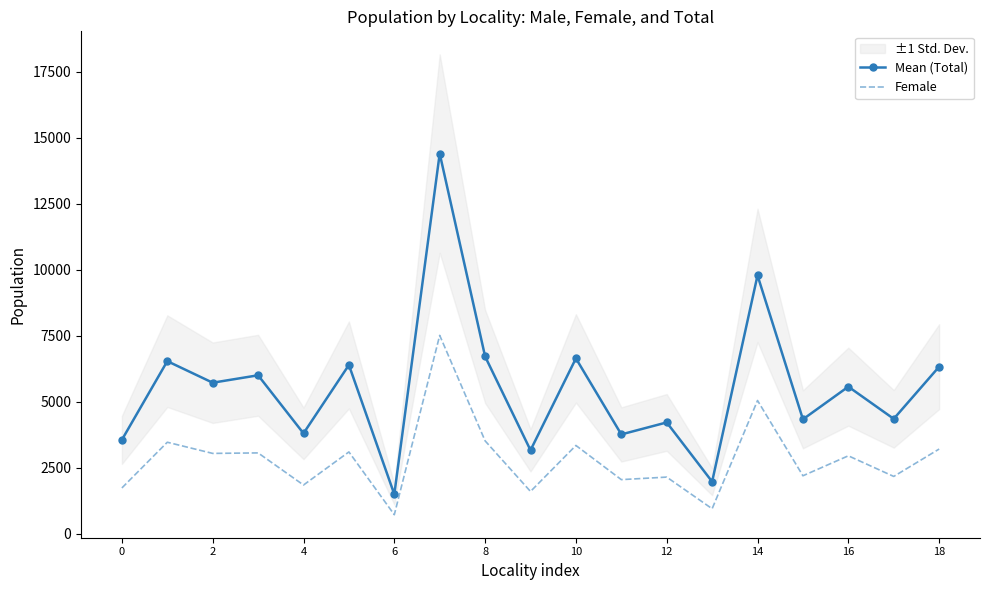

Is the value of Mean (Total) at 2 greater than the value of Female at 14?

Yes